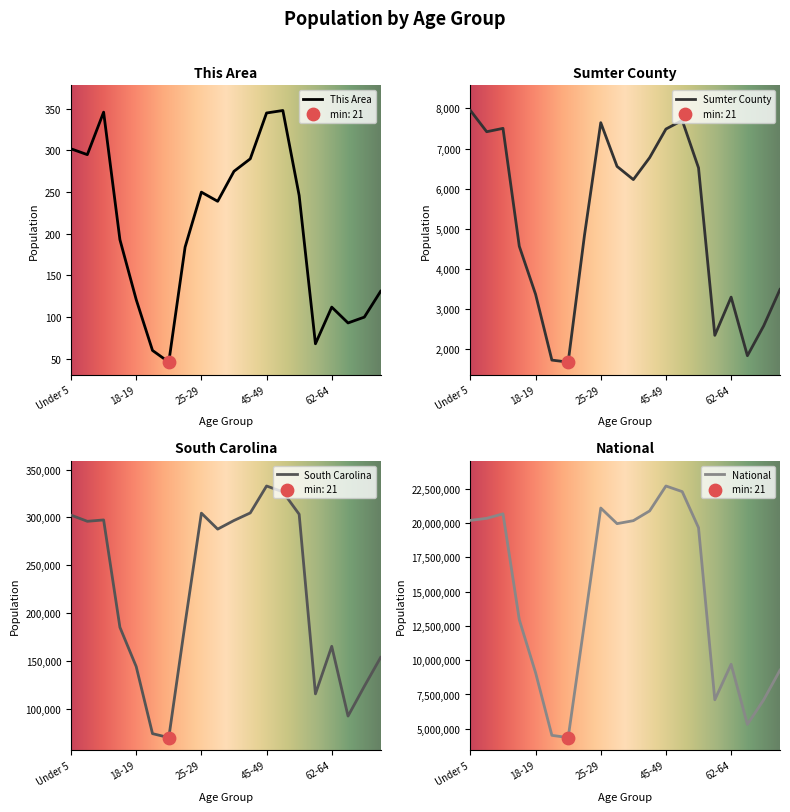

Which series reaches the maximum Y coordinate?

National